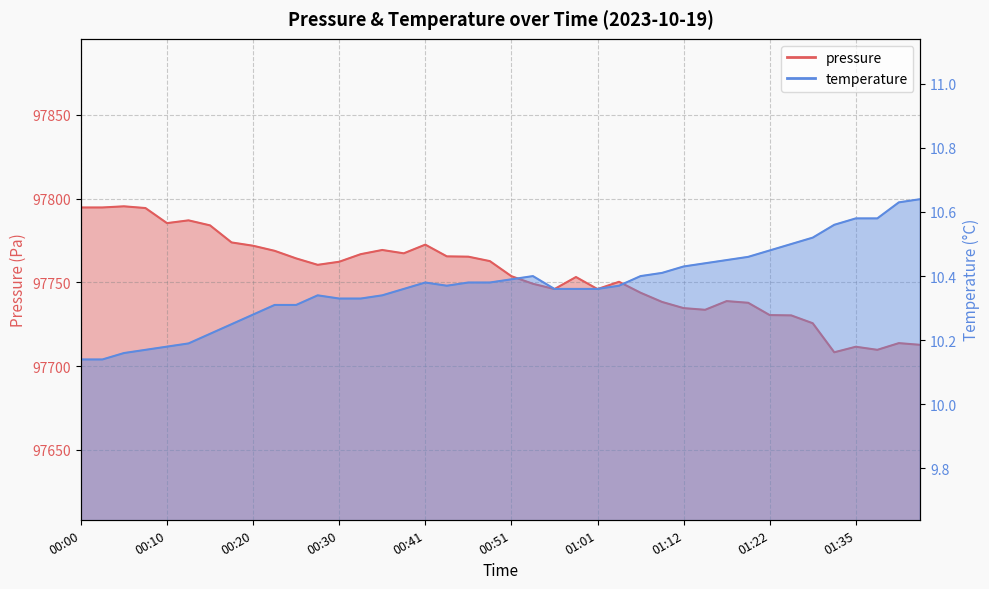

Reading left to right, what are all the values shown in this chart?

pressure: 00:00=97794.7	00:03=97794.7	00:05=97795.4	00:08=97794.3	00:10=97785.3	00:13=97787.0	00:15=97784.0	00:18=97773.8	00:20=97771.8	00:23=97768.8	00:25=97764.3	00:28=97760.4	00:30=97762.3	00:33=97766.8	00:35=97769.3	00:38=97767.3	00:41=97772.5	00:43=97765.5	00:46=97765.3	00:49=97762.7	00:51=97753.7	00:54=97749.1	00:56=97746.0	00:59=97753.2	01:01=97746.0	01:04=97750.3	01:06=97743.8	01:09=97738.3	01:12=97734.6	01:14=97733.6	01:17=97738.8	01:19=97737.8	01:22=97730.4	01:24=97730.2	01:27=97725.6	01:32=97708.2	01:35=97711.5	01:37=97709.7	01:40=97713.7	01:42=97712.7
temperature: 00:00=10.1	00:03=10.1	00:05=10.2	00:08=10.2	00:10=10.2	00:13=10.2	00:15=10.2	00:18=10.2	00:20=10.3	00:23=10.3	00:25=10.3	00:28=10.3	00:30=10.3	00:33=10.3	00:35=10.3	00:38=10.4	00:41=10.4	00:43=10.4	00:46=10.4	00:49=10.4	00:51=10.4	00:54=10.4	00:56=10.4	00:59=10.4	01:01=10.4	01:04=10.4	01:06=10.4	01:09=10.4	01:12=10.4	01:14=10.4	01:17=10.4	01:19=10.5	01:22=10.5	01:24=10.5	01:27=10.5	01:32=10.6	01:35=10.6	01:37=10.6	01:40=10.6	01:42=10.6